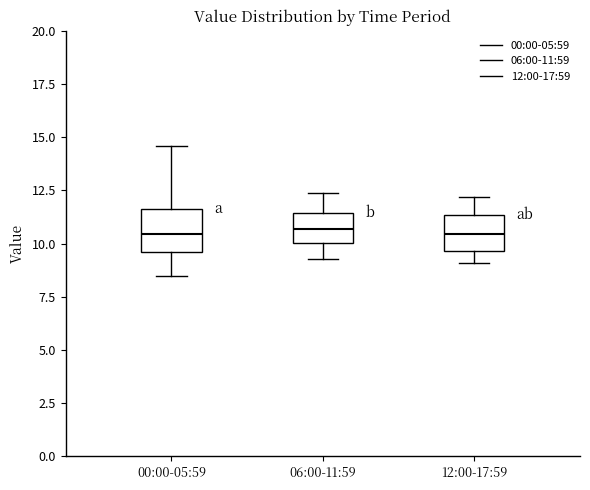

Reading left to right, read every box against the y-axis: the position of its median line, the range the box covers, and the ends of its whiskers. The values are not printed on the chart, so give them approximately, as read against the axis.

00:00-05:59: median 10.5, box 9.5 to 11.5, whiskers 8.5 to 14.5
06:00-11:59: median 10.5, box 10.0 to 11.5, whiskers 9.5 to 12.5
12:00-17:59: median 10.5, box 9.5 to 11.5, whiskers 9.0 to 12.0